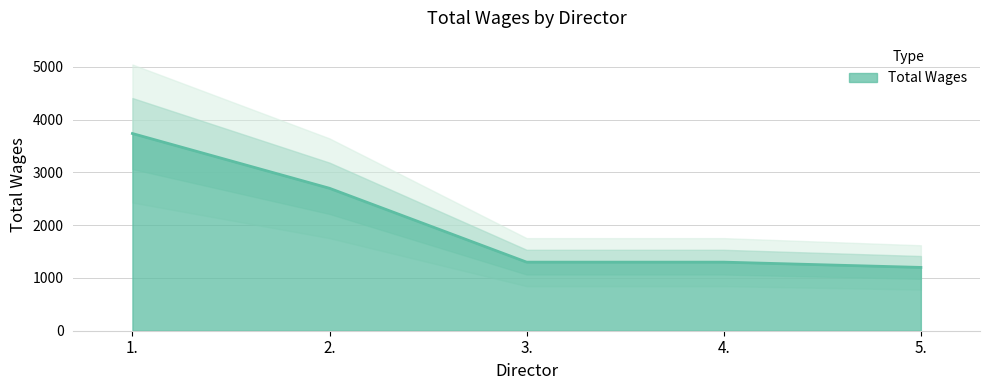

True or false: the data has more than 0 interior local peaks.

False